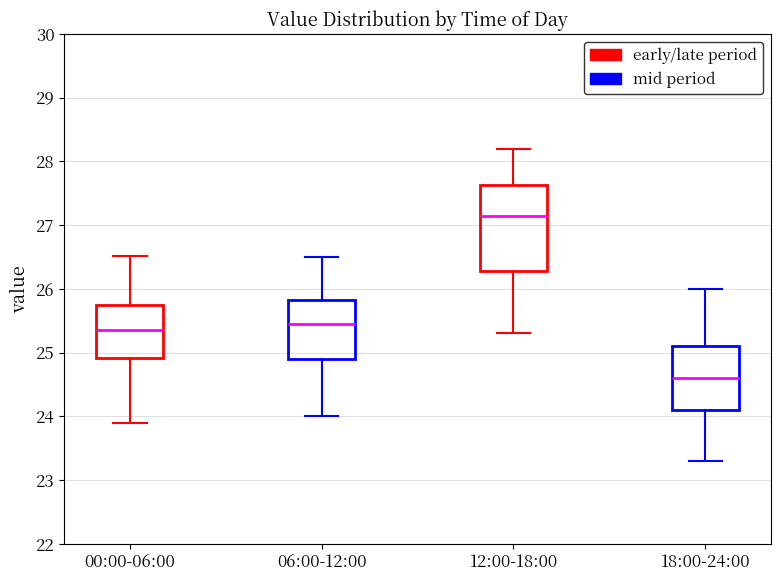

Comparing the boxes themselves (not the whiskers), which one is the tallest?

12:00-18:00